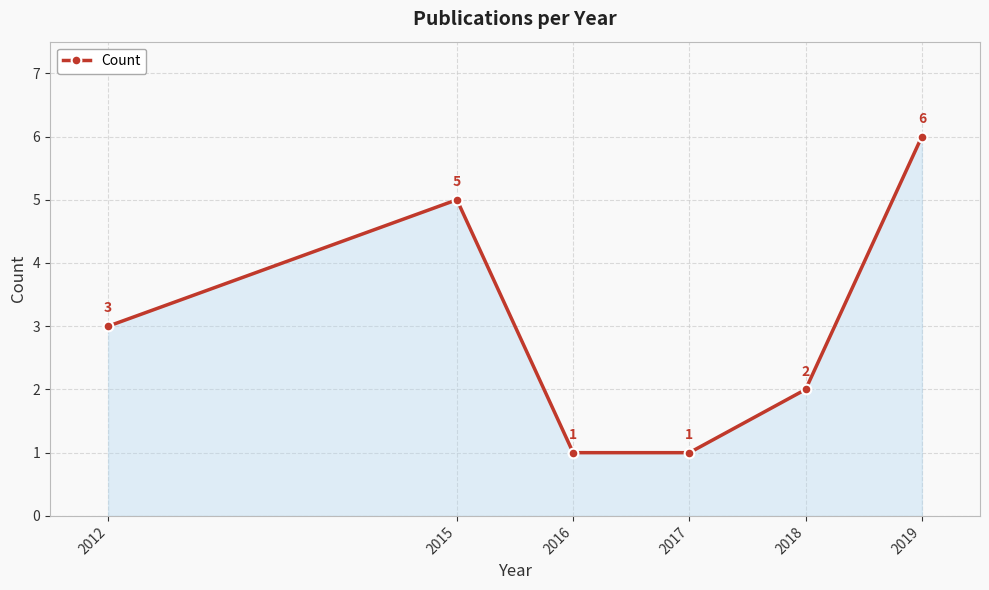

What is the greatest value displayed?

6